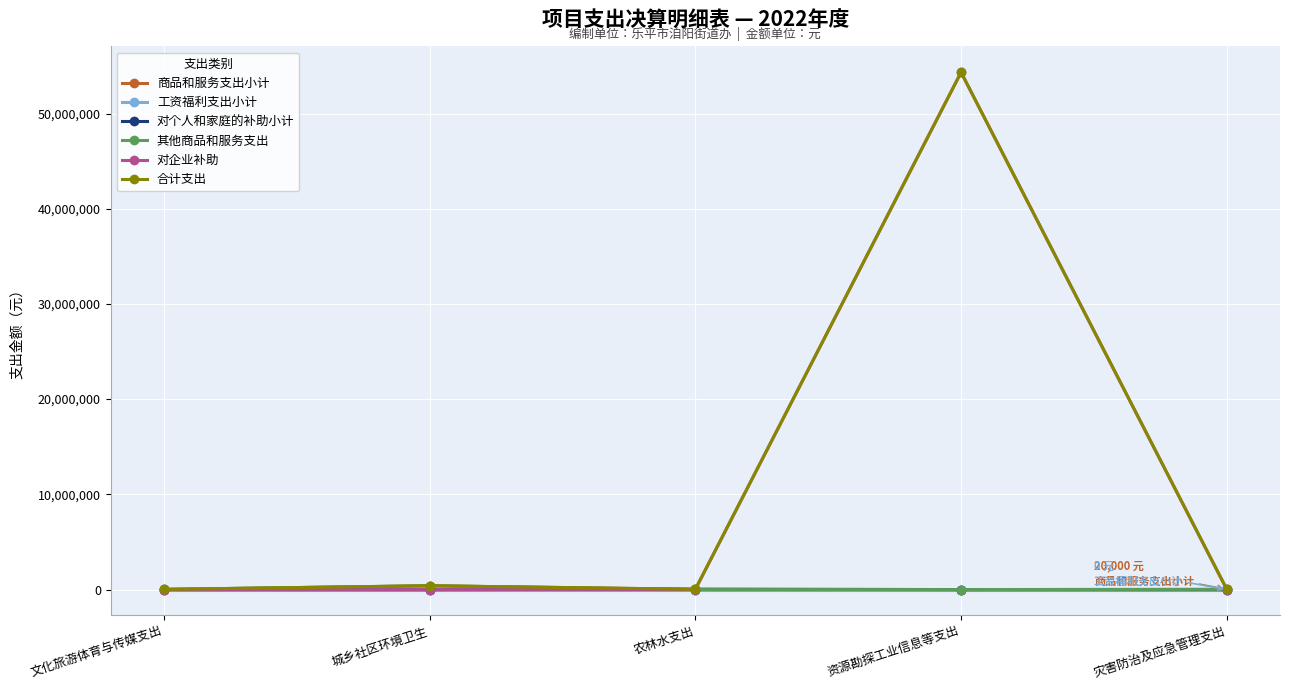

What is the sum of all 其他商品和服务支出 values?

440000